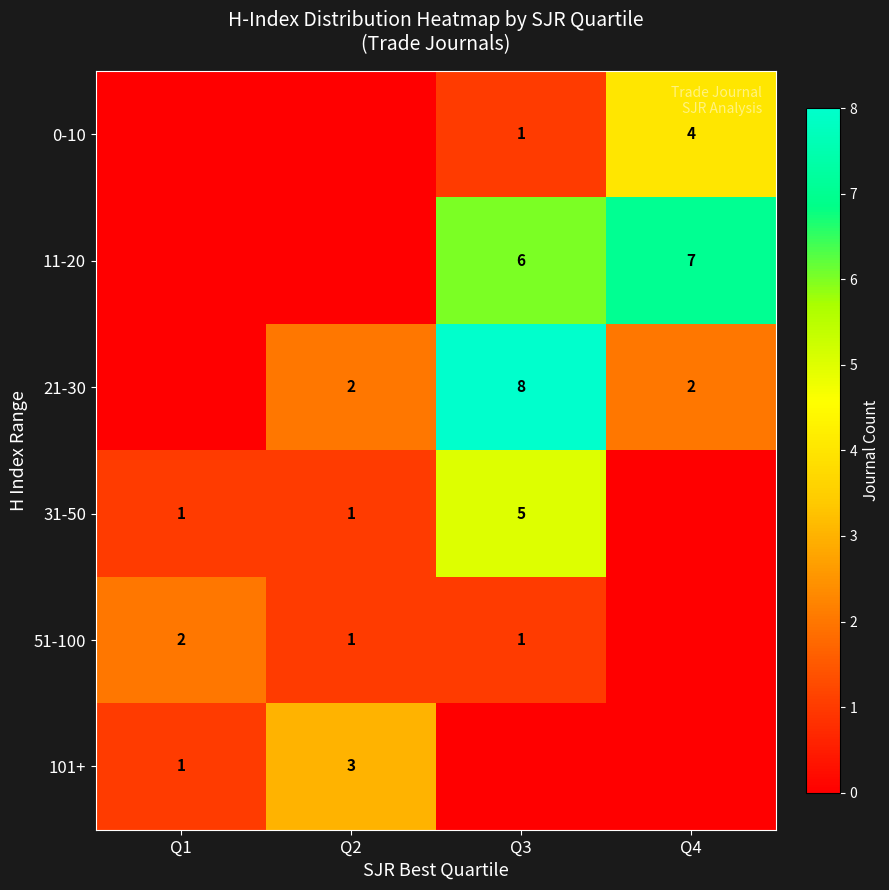

Is it true that 0-10 equals 1 at Q3?

True